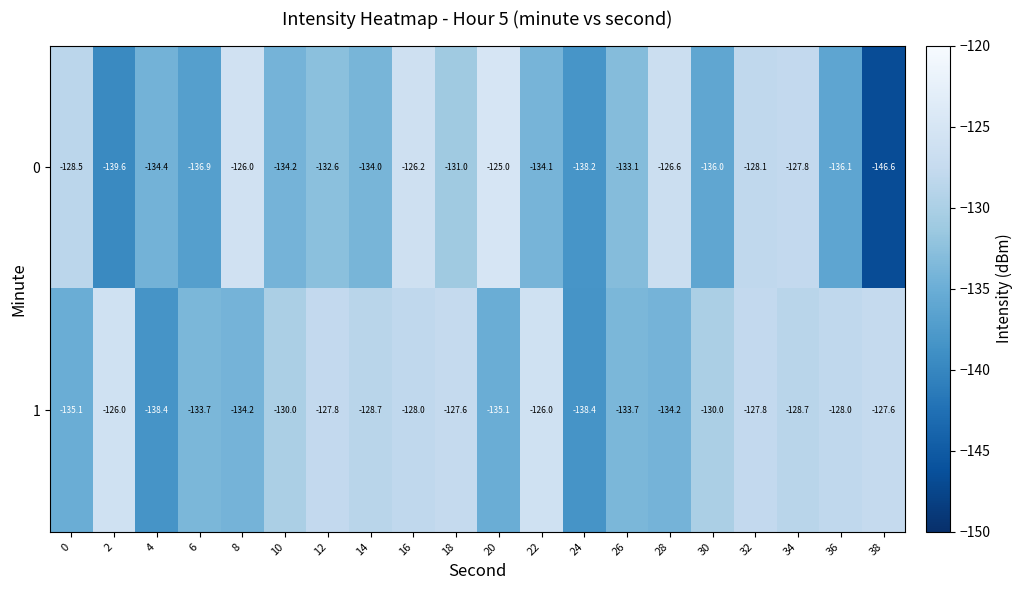

Is it true that 1 equals -128.0 at 16?

True